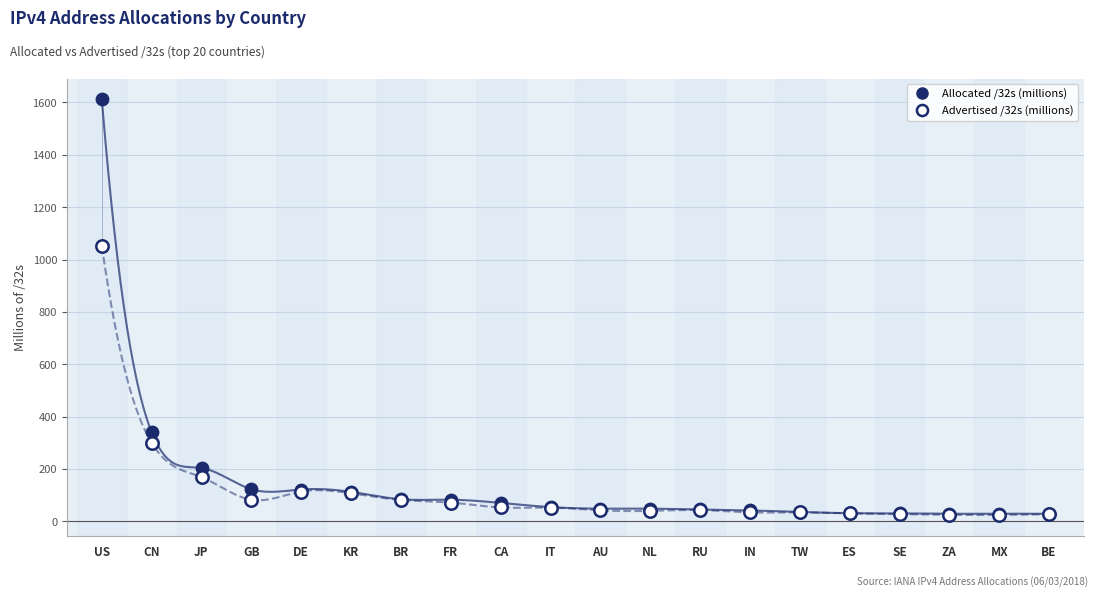

Across all series, what Y value is closest to 818?

1052.3